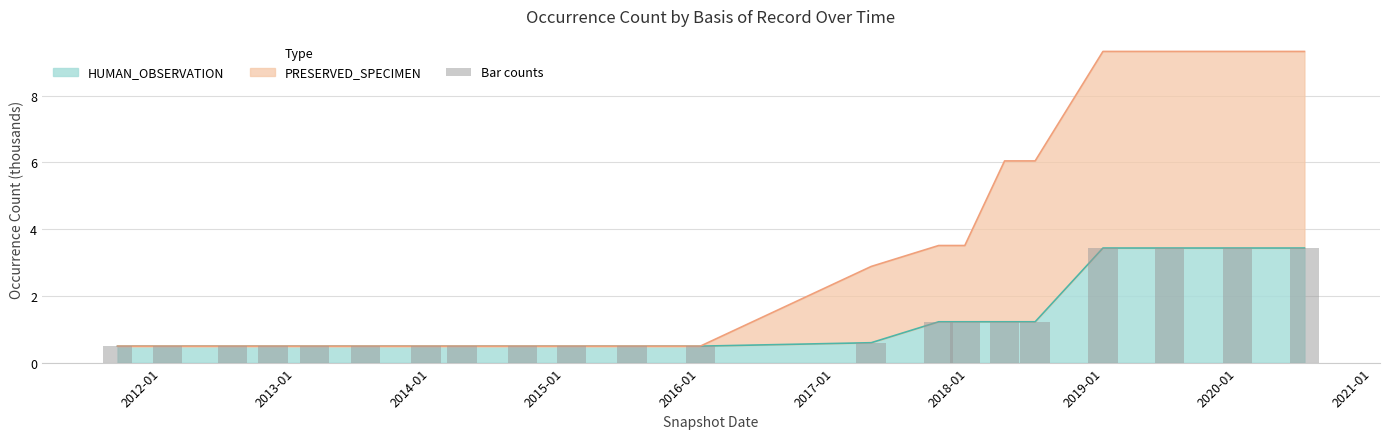

What is the maximum value for HUMAN_OBSERVATION?

3.4